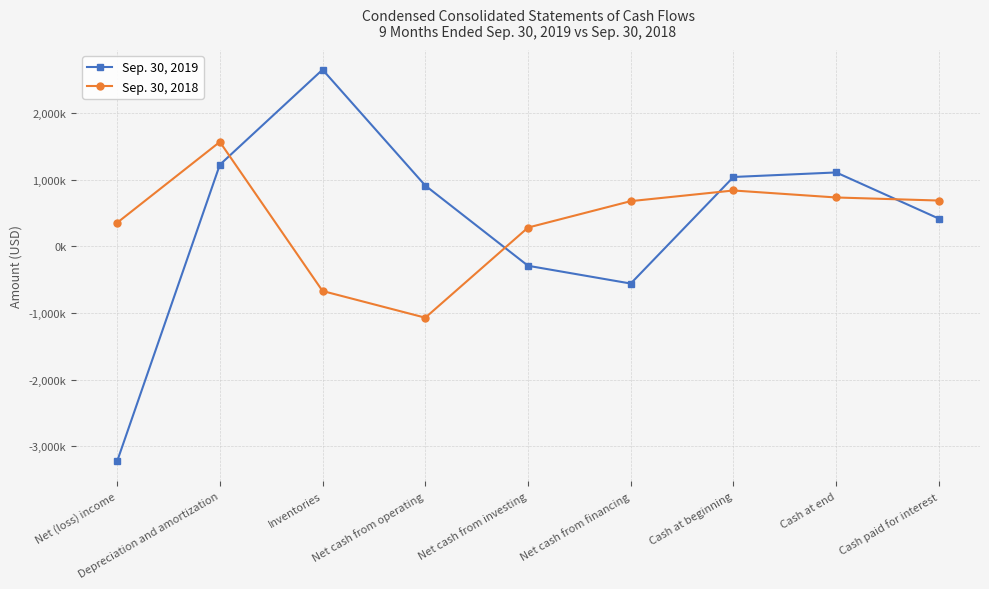

Is this an area chart (filled region under the line)?

No